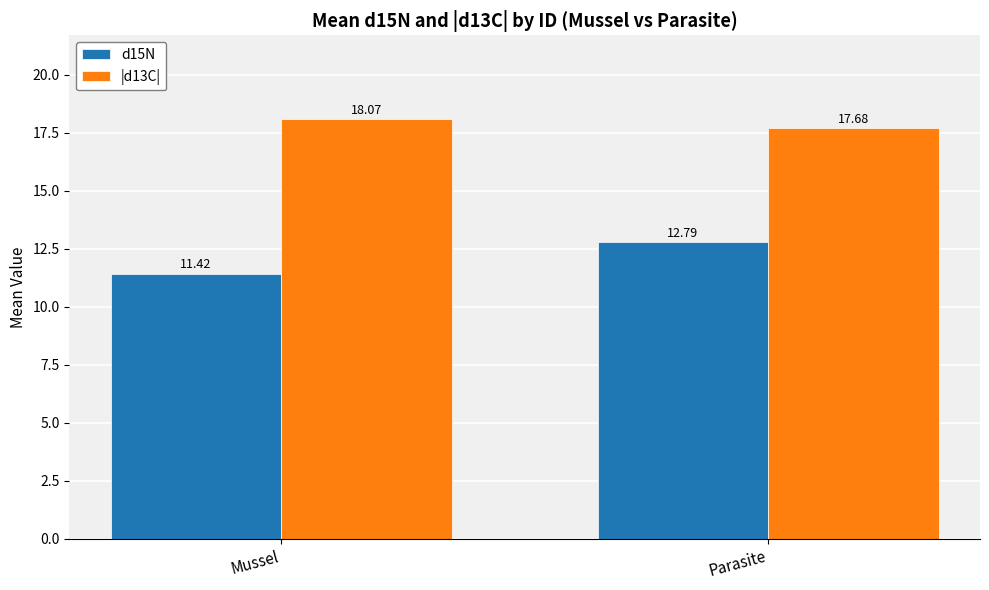

Does the chart contain stacked bars?

No